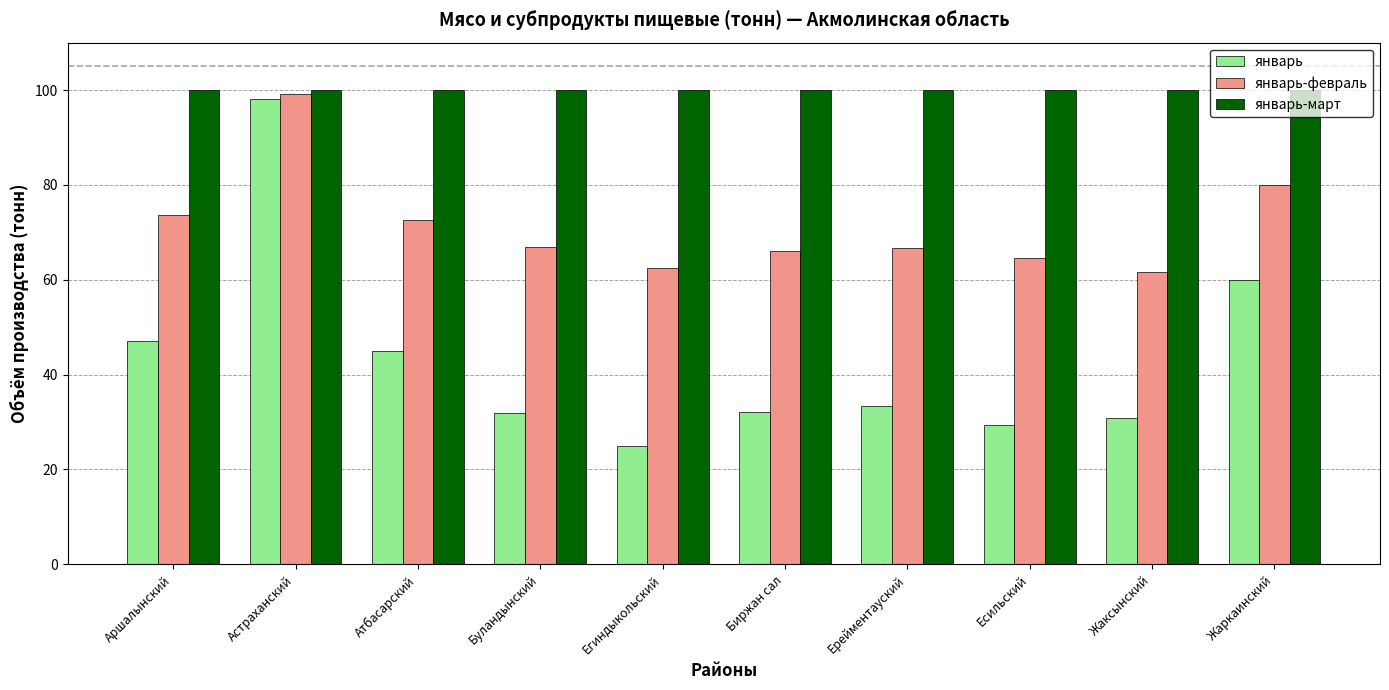

What is the smallest value displayed?

25.0